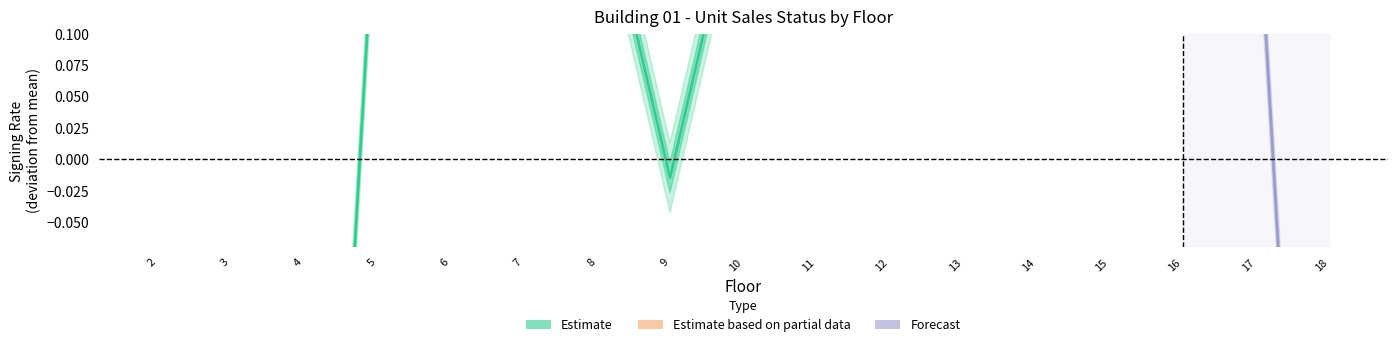

The unit2_total series shows 1 at 12. True or false?

False